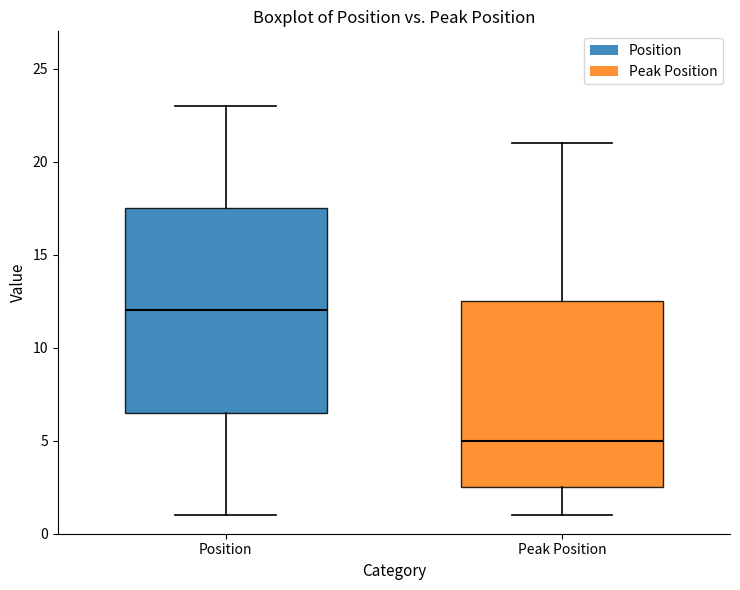

Comparing the boxes themselves (not the whiskers), which one is the tallest?

Position